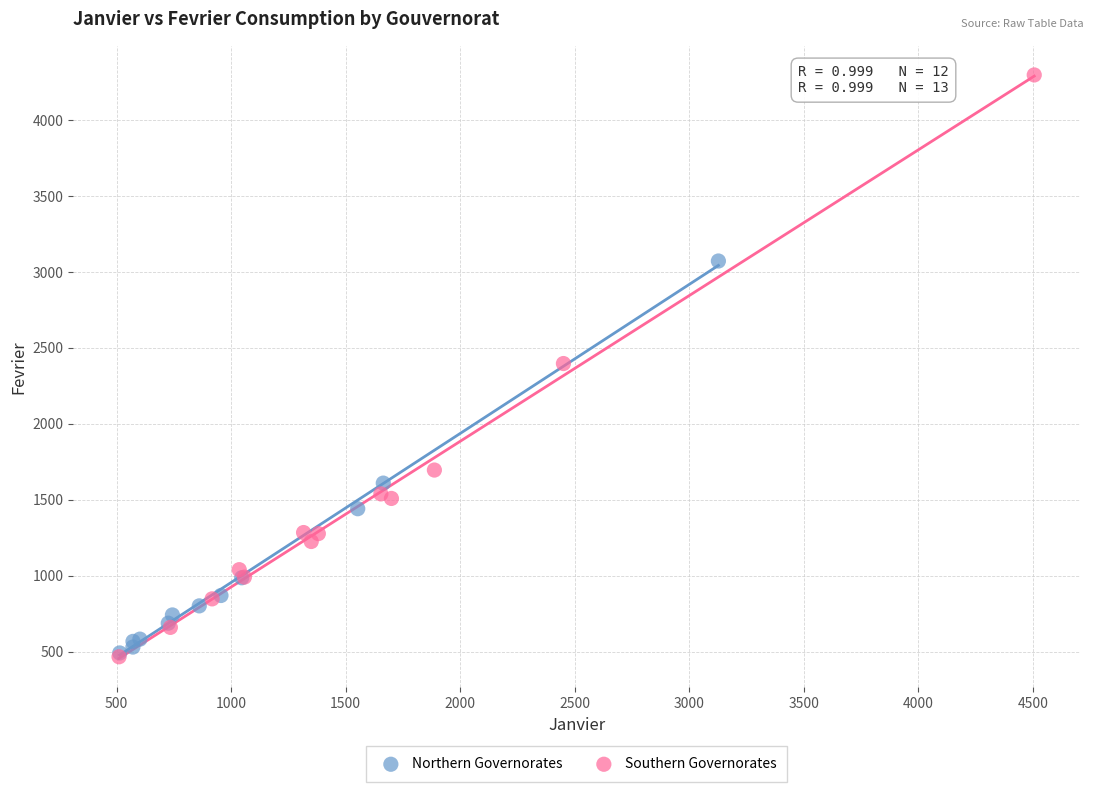

What are all the series names shown in the legend?

Northern Governorates, Southern Governorates